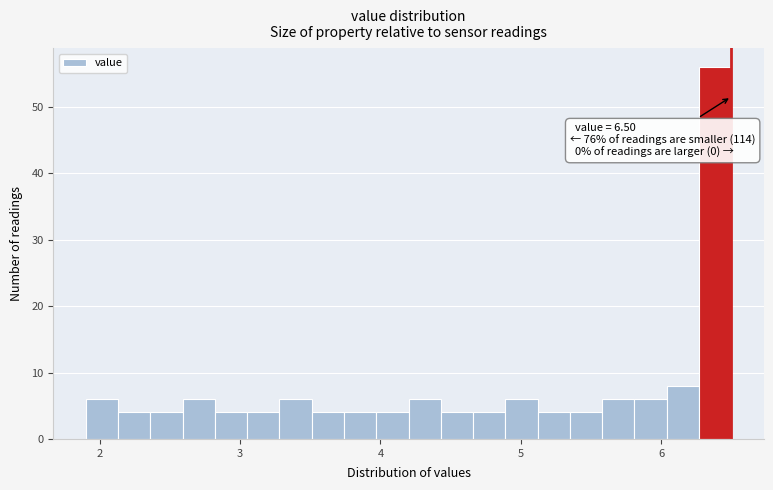

Read against the x-axis, roughly where is the centre of the tallest bar?

6.4